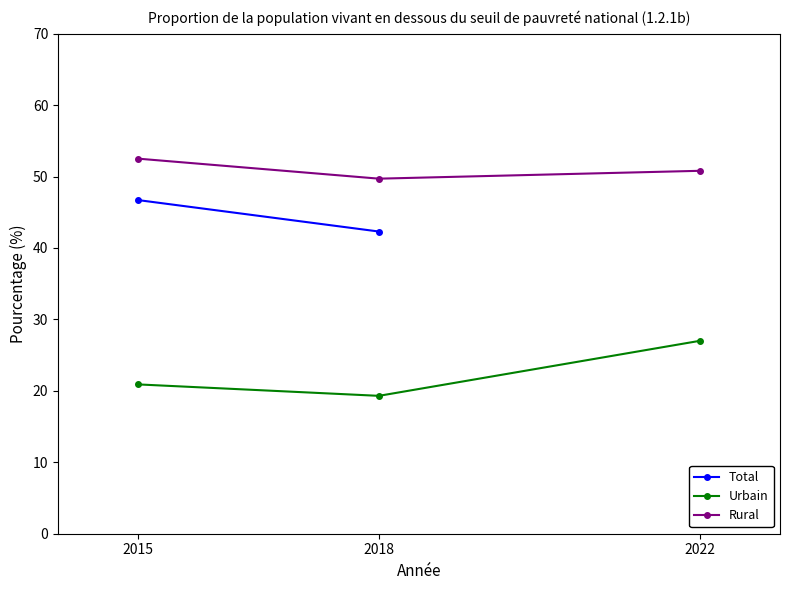

Which series has the largest range (max minus min)?

Urbain